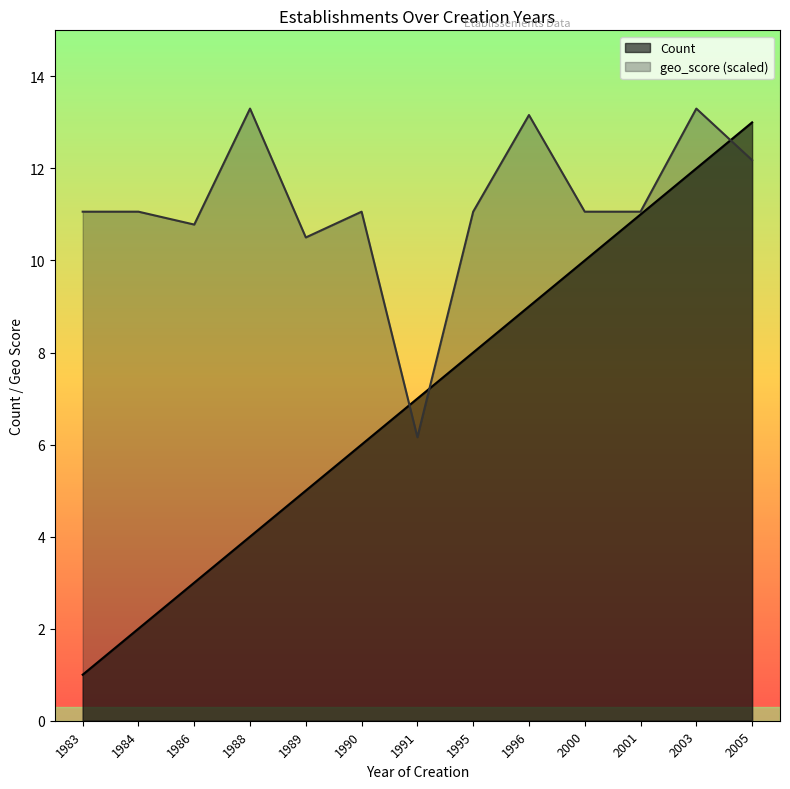

Is it true that Count equals 9.0 at 1996?

True